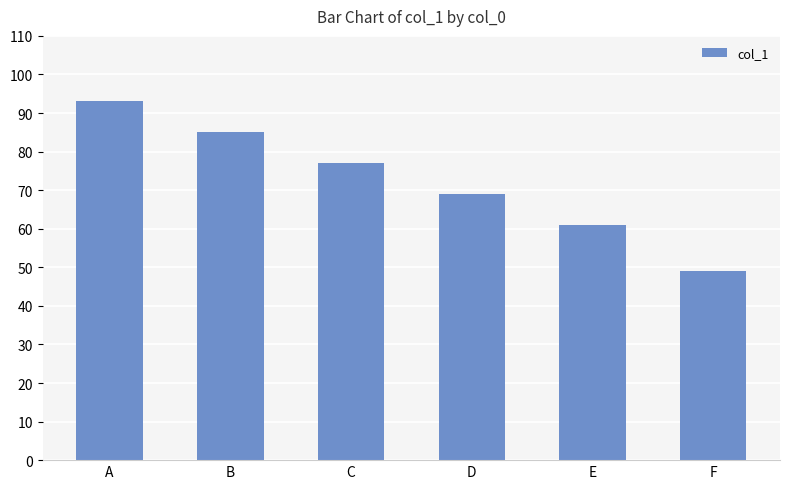

Approximately how many times larger is the value at C compared to D?

1.1